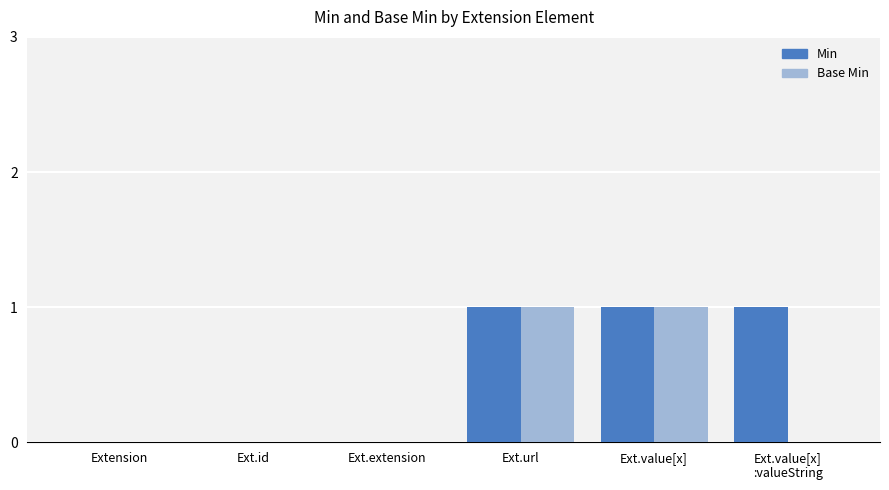

Which series has the largest total across all categories?

Min